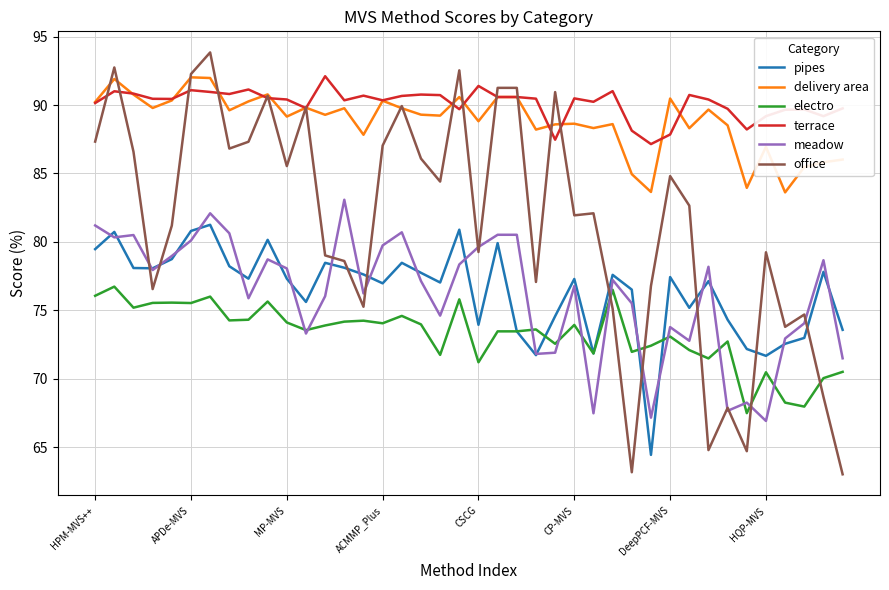

What is the lowest value of the terrace series?

87.2